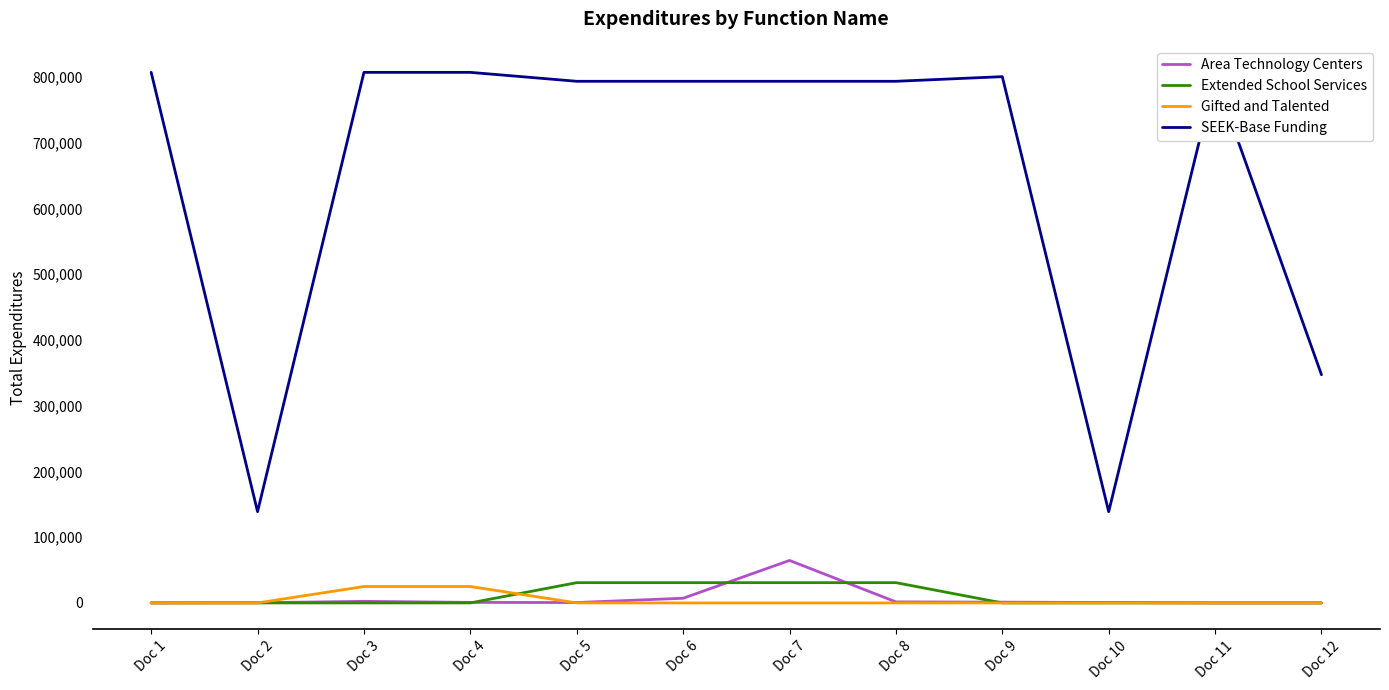

What is the sum of the SEEK-Base Funding values at Doc 8 and Doc 11?

1594110.0